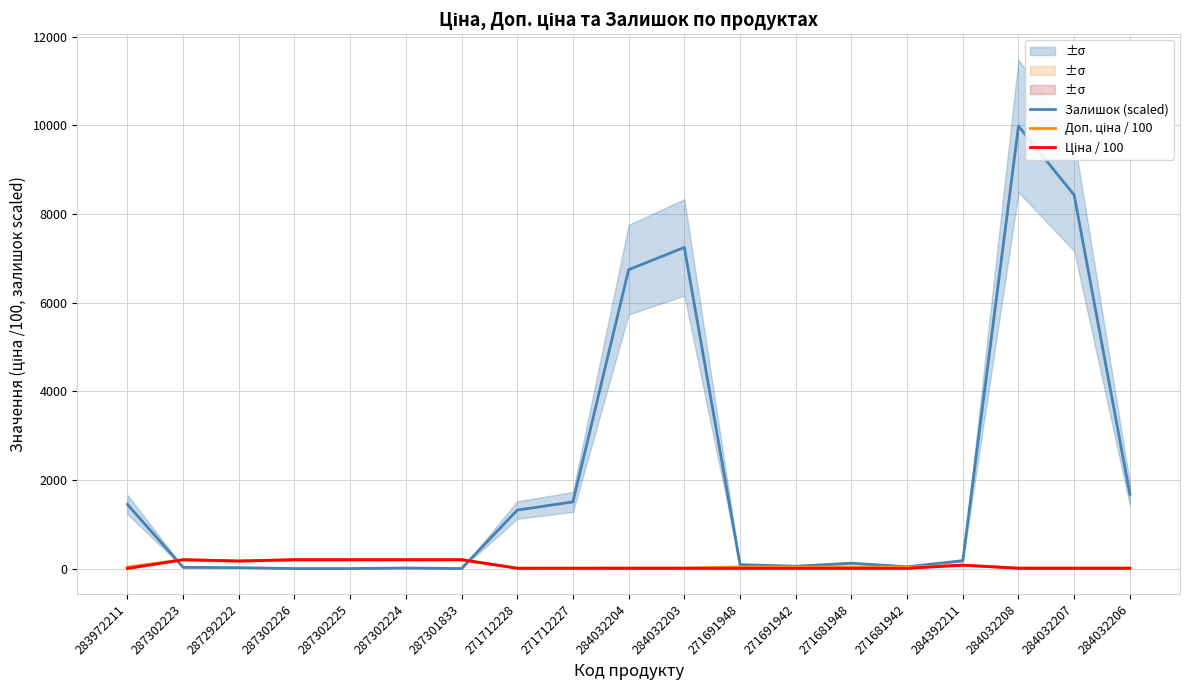

At 287302226, list the series in order from largest to smallest.

Доп. ціна / 100, Ціна / 100, Залишок (scaled)